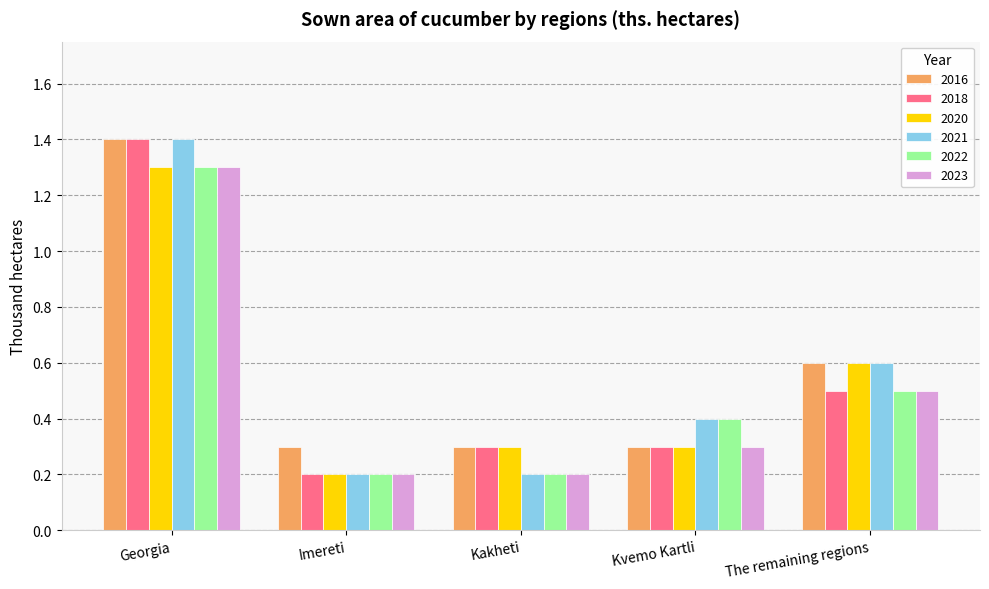

What is the sum of all 2016 values?

2.9